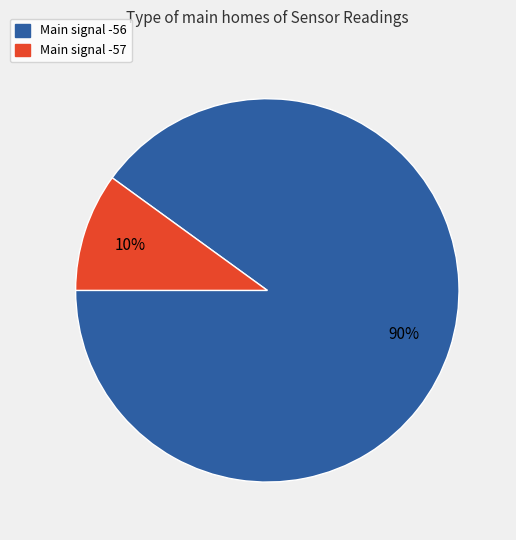

Is there a majority slice in this chart?

Yes